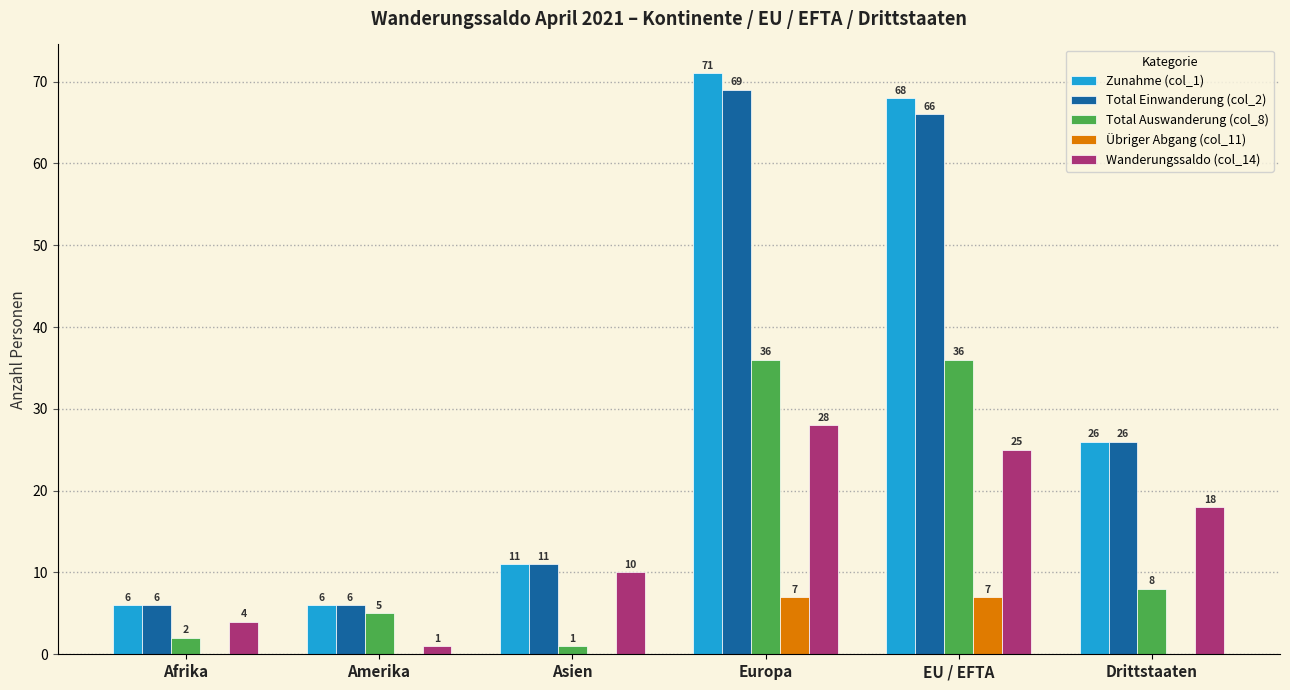

Are the bars horizontal?

No